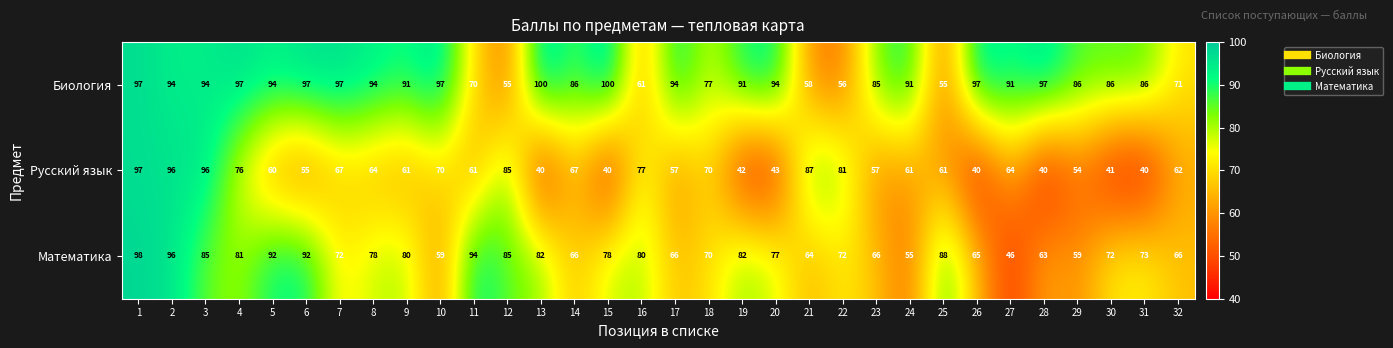

What is the approximate value of Биология at 23, to the nearest 5?

85